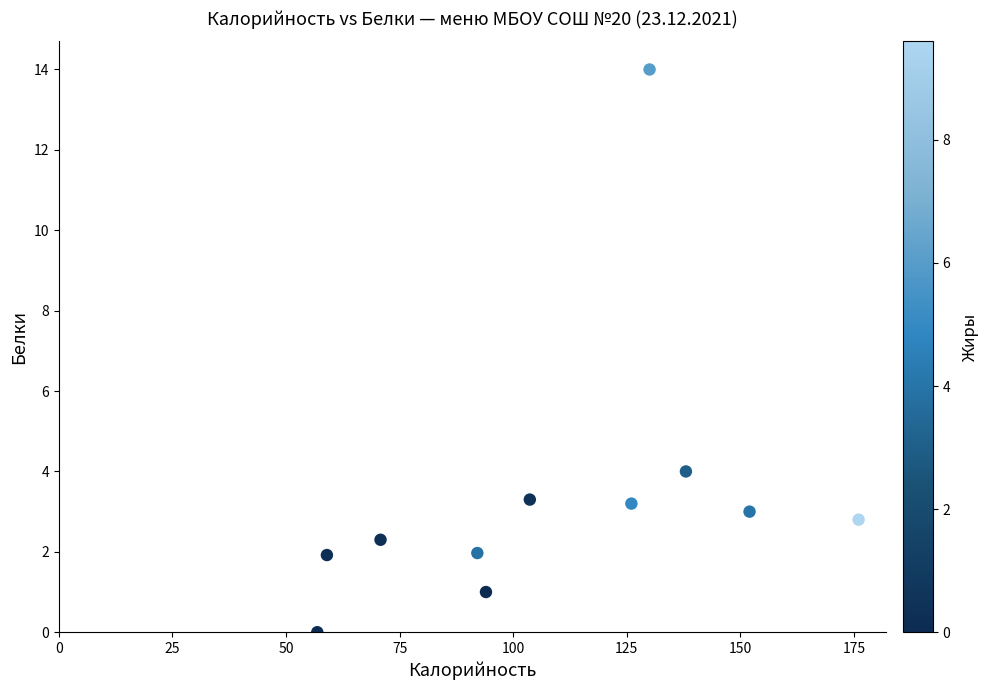

What is the average X value?

108.9